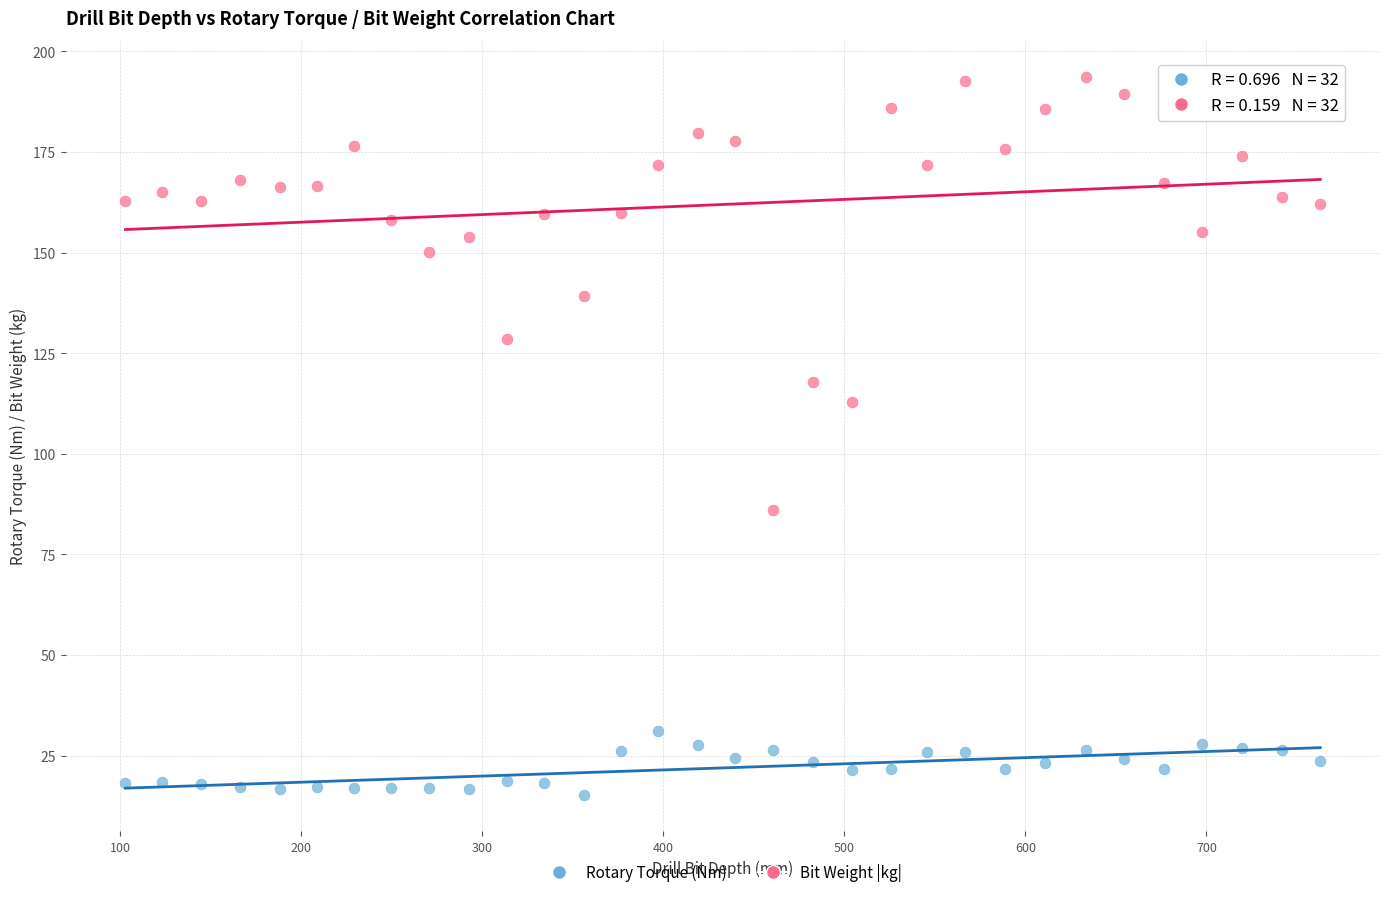

Which series has the widest spread of Y values?

Bit Weight |kg|